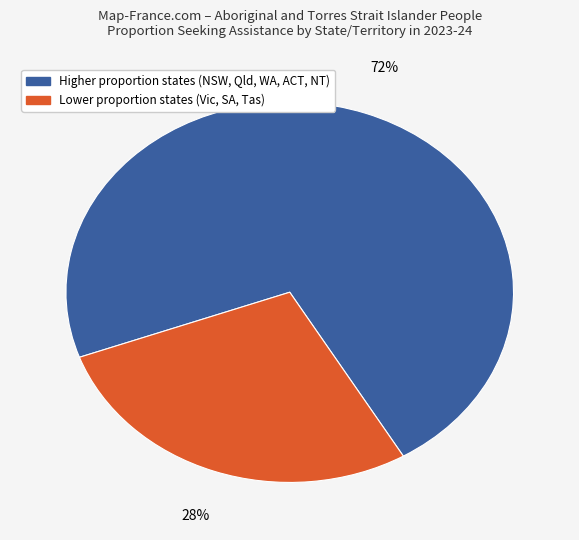

To the nearest percent, what is the difference between the largest and smallest slice percentages?

44%